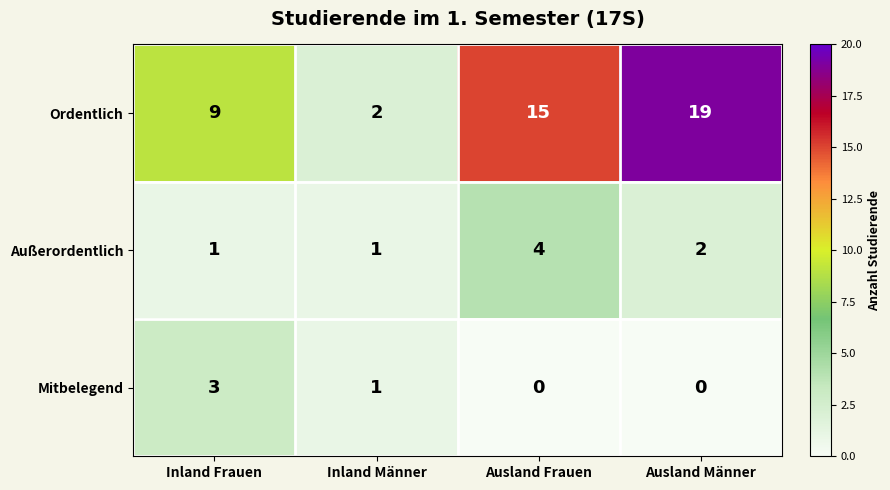

At which label is Ordentlich closest to 10?

Inland Frauen